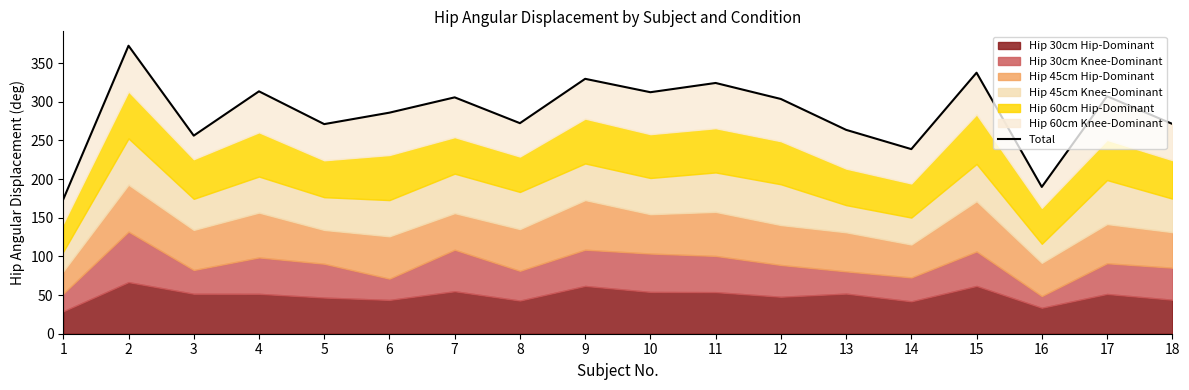

List the labels in order of value, largest first.

2, 15, 9, 11, 4, 10, 17, 7, 12, 6, 8, 18, 5, 13, 3, 14, 16, 1